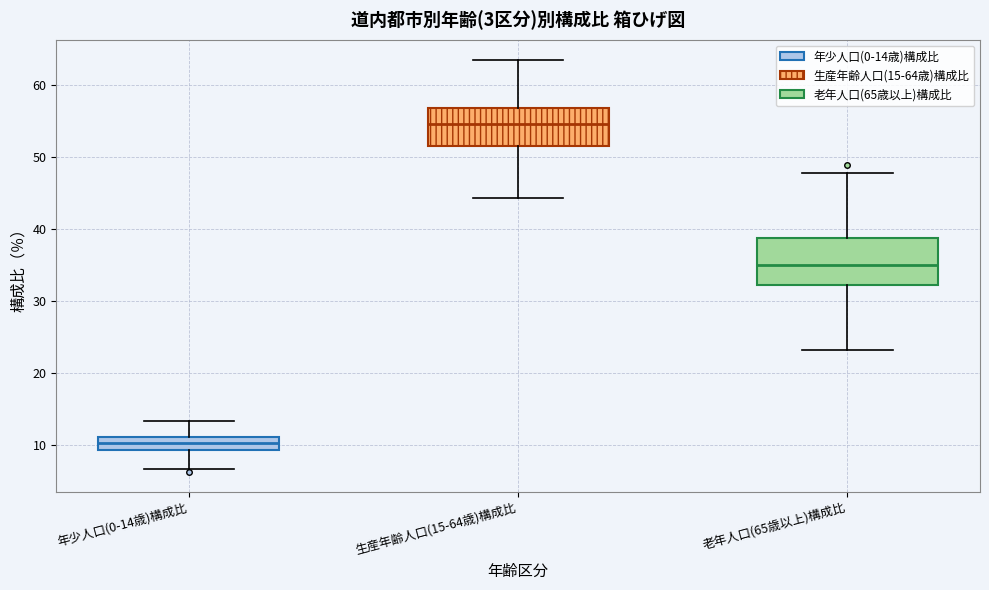

Reading left to right, read every box against the y-axis: the position of its median line, the range the box covers, and the ends of its whiskers. The values are not printed on the chart, so give them approximately, as read against the axis.

年少人口(0-14歳)構成比: median 10, box 9 to 11, whiskers 7 to 13
生産年齢人口(15-64歳)構成比: median 55, box 52 to 57, whiskers 44 to 63
老年人口(65歳以上)構成比: median 35, box 32 to 39, whiskers 23 to 48